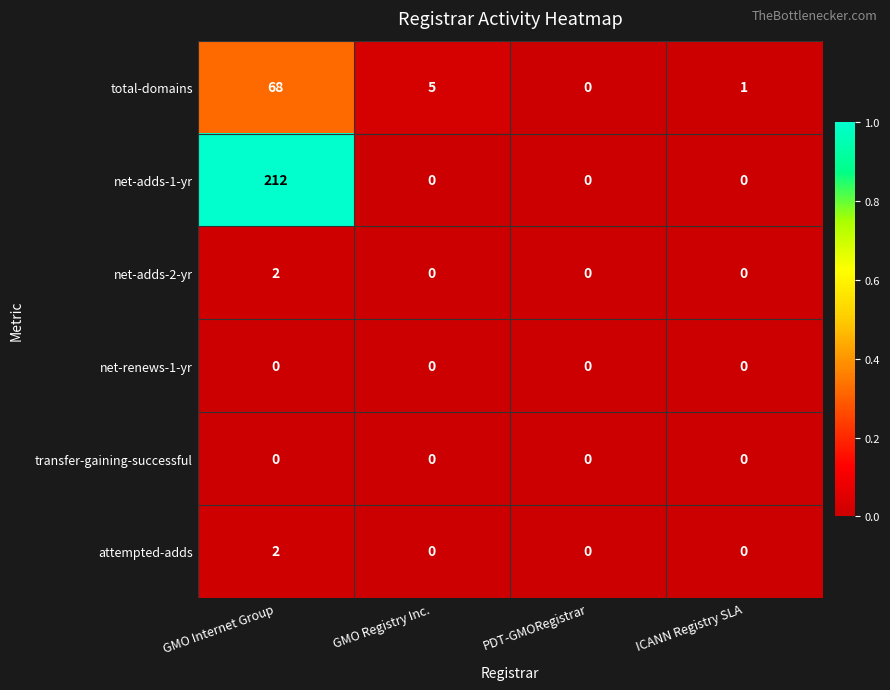

What is the difference between the total-domains values at PDT-GMORegistrar and GMO Registry Inc.?

5